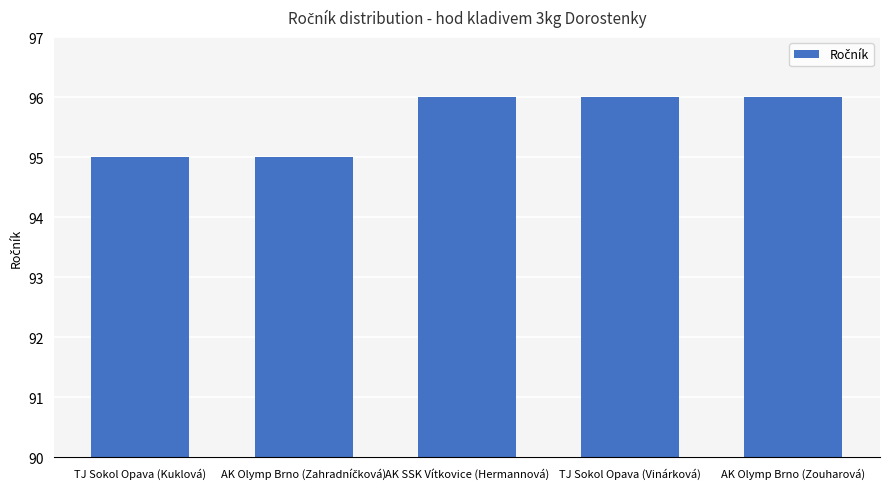

What is the change in value from TJ Sokol Opava (Kuklová) to TJ Sokol Opava (Vinárková)?

+1